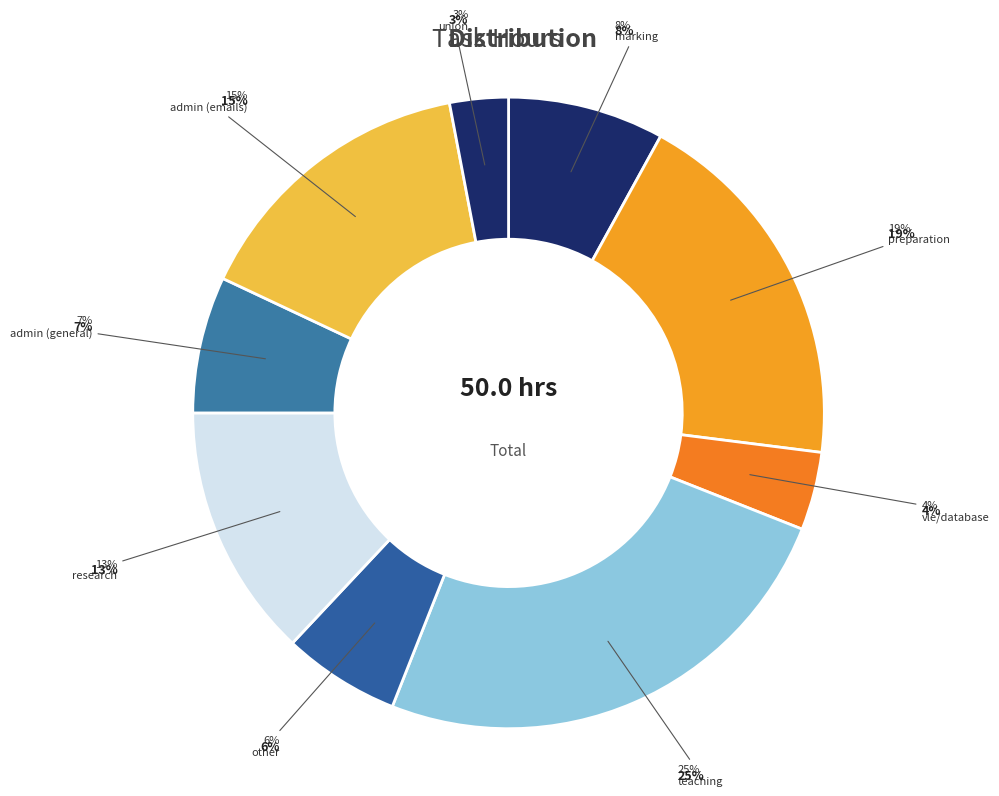

How much of the chart is everything except supervision?

100.0%